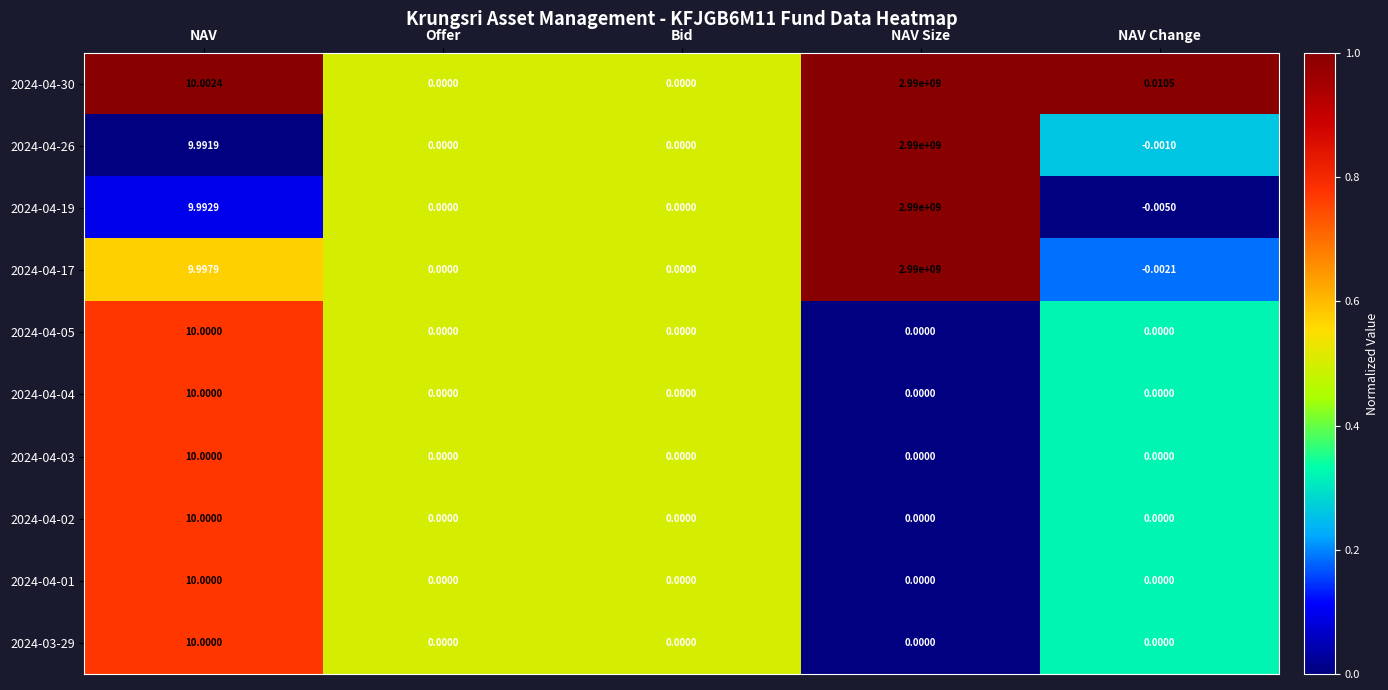

Count the number of data series in this chart.

10